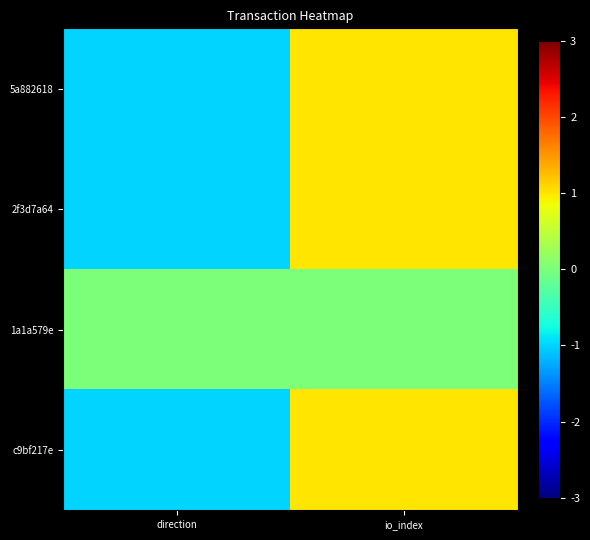

How many distinct data groups are displayed?

4